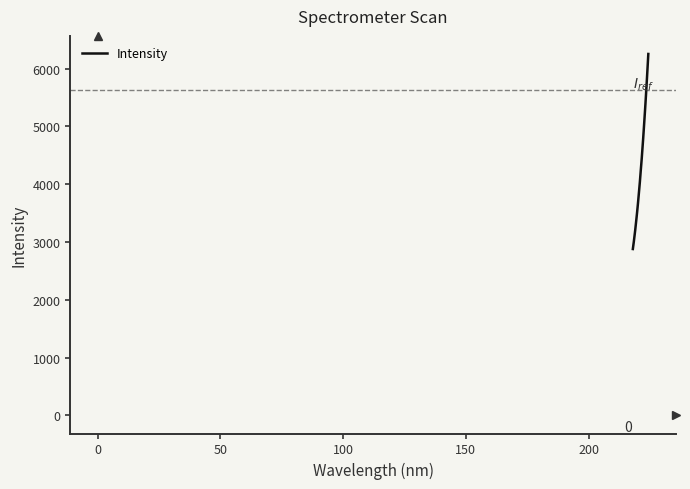

What is the difference between the maximum and second lowest values?

3313.9